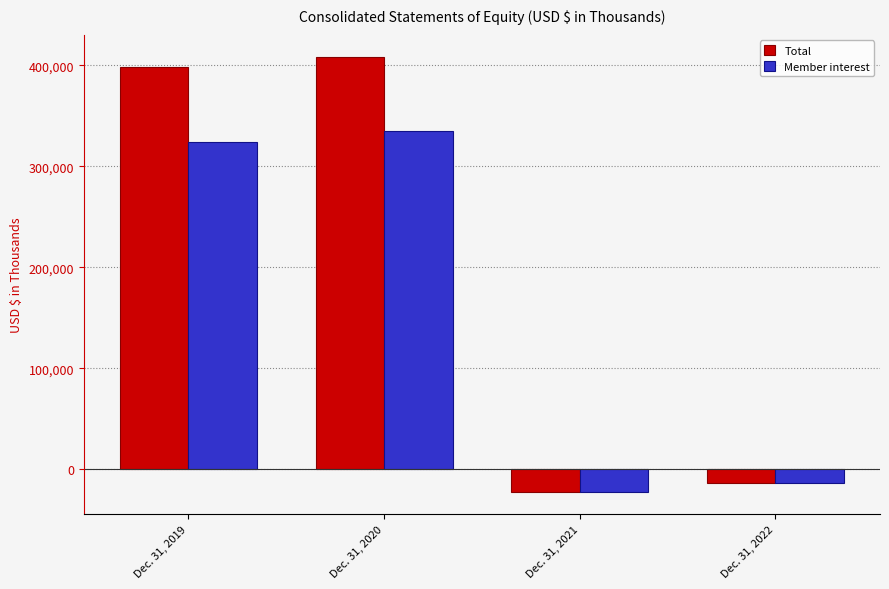

What is the highest value of the Total series?

408557